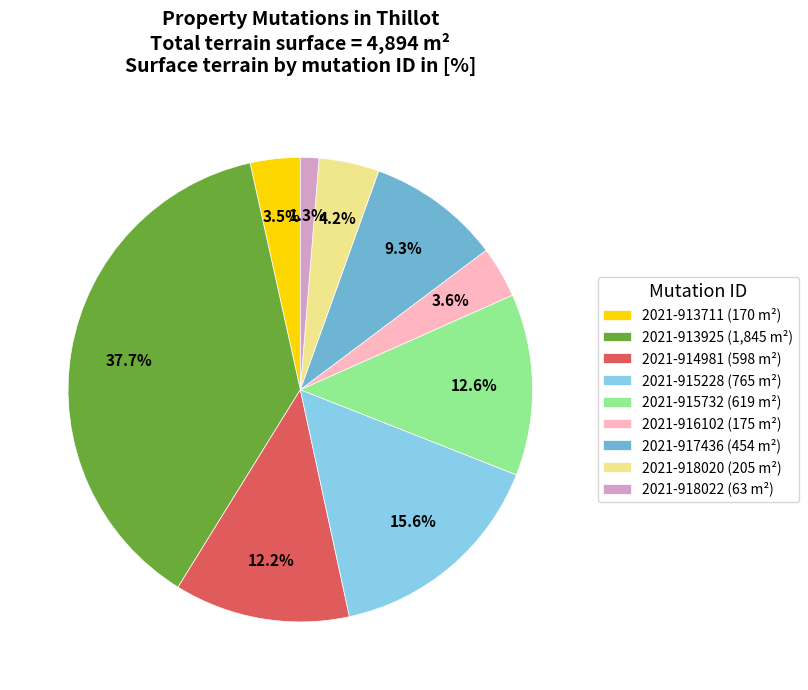

How much of the chart is everything except 2021-918022 (63 m²)?

98.7%